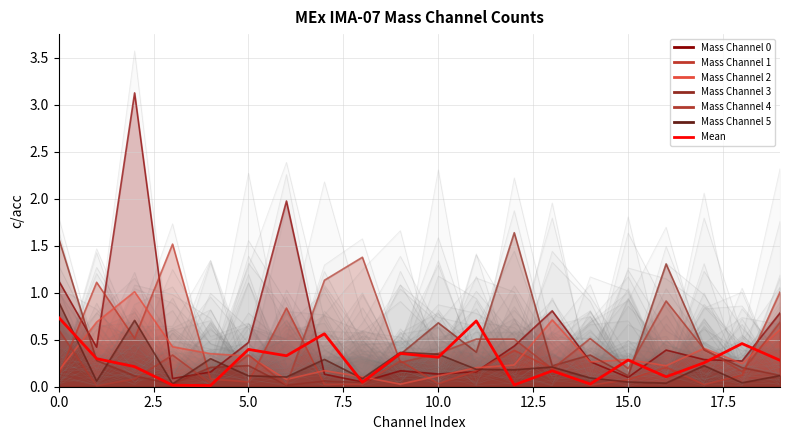

How many points are lower than both their immediate neighbors (excluding endpoints)?

7